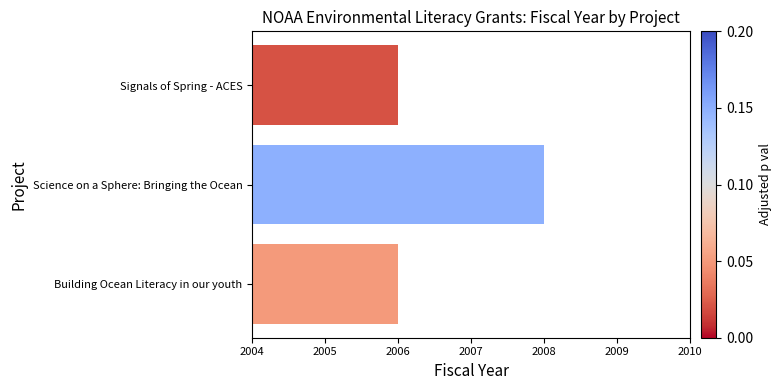

Reading bottom to top, extract all data points from this chart.

Building Ocean Literacy in our youth=2006	Science on a Sphere: Bringing the Ocean=2008	Signals of Spring - ACES=2006